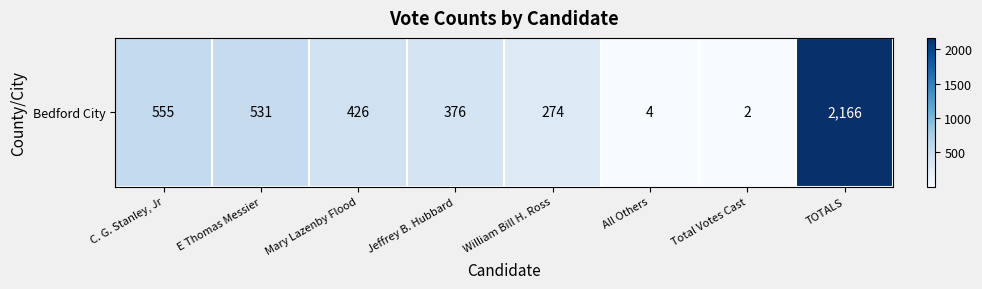

Rank the categories by value from highest to lowest.

TOTALS, C. G. Stanley, Jr, E Thomas Messier, Mary Lazenby Flood, Jeffrey B. Hubbard, William Bill H. Ross, All Others, Total Votes Cast